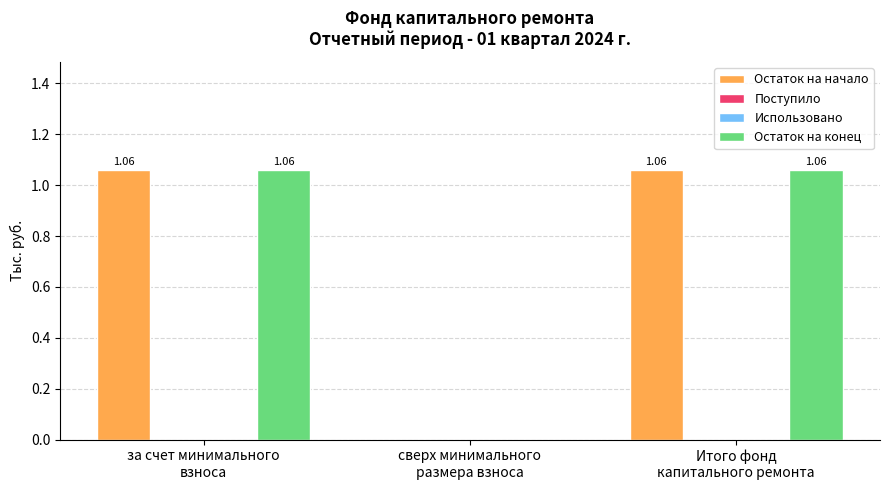

List the series in order of their peak value, lowest first.

Поступило, Использовано, Остаток на начало, Остаток на конец